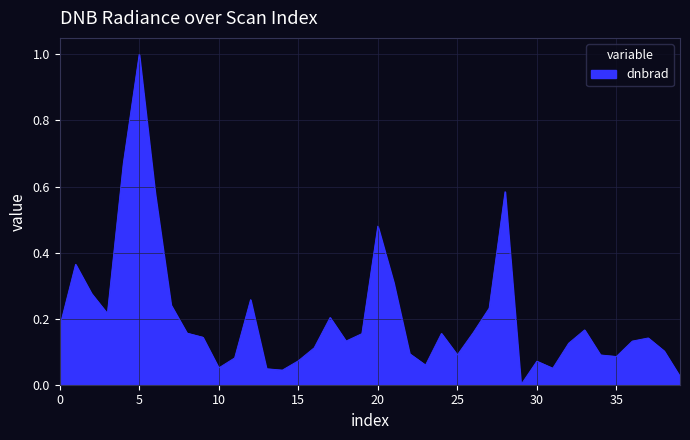

What is the maximum value shown in the chart?

1.0